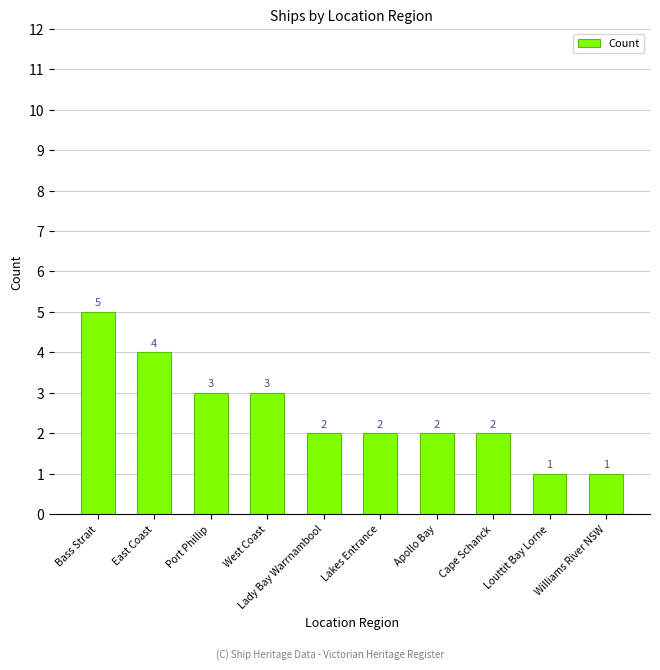

What is the difference between the values at West Coast and Apollo Bay?

1